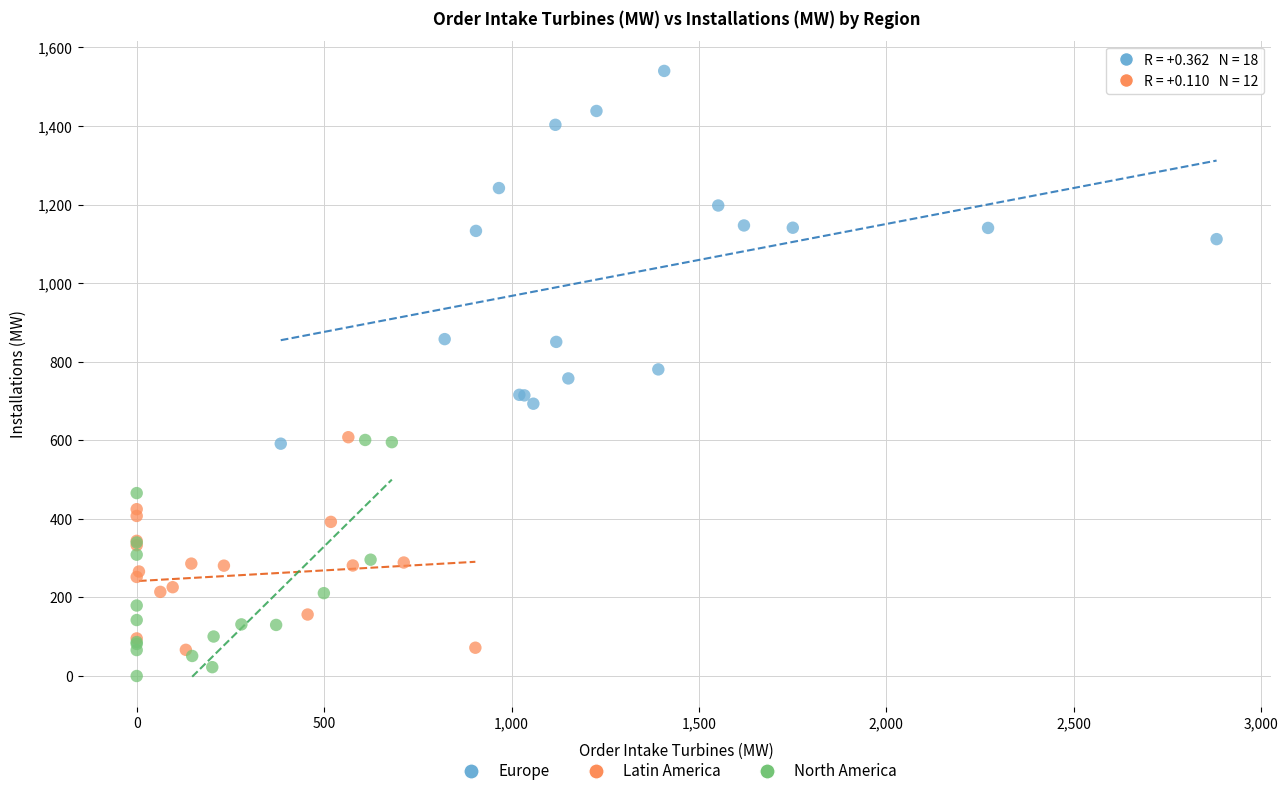

Which series contains the lowest Y value?

North America